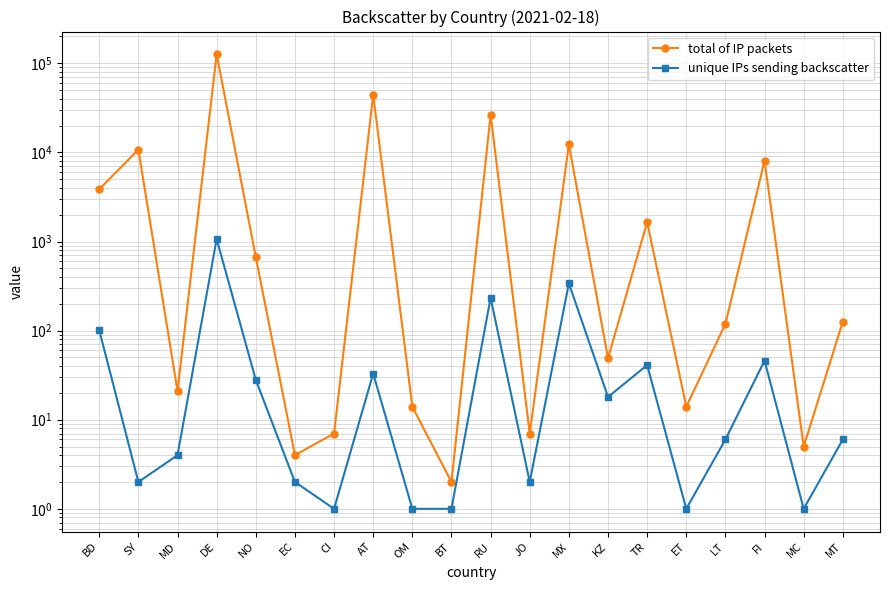

What is the greatest value displayed?

126289